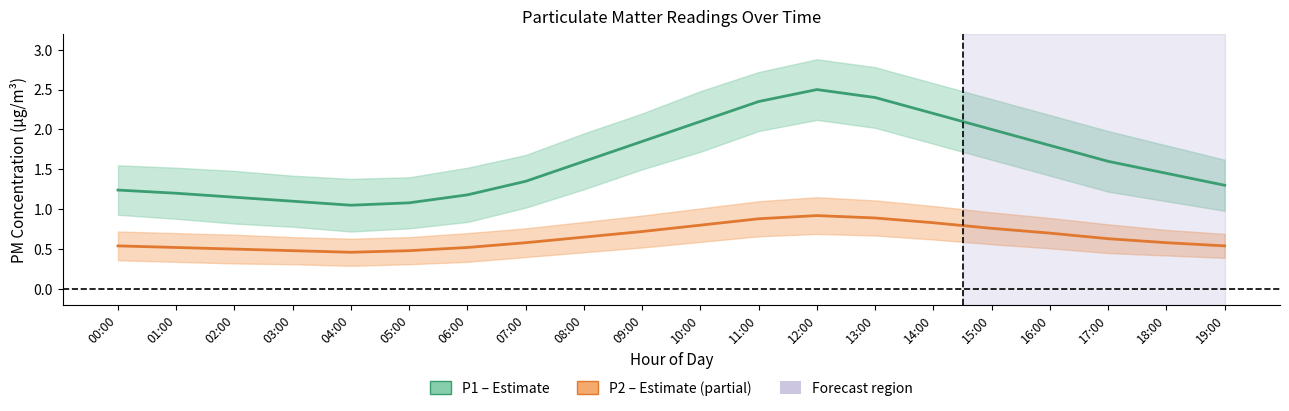

True or false: P2 (PM2.5) and P1 (PM10) cross at least once.

False